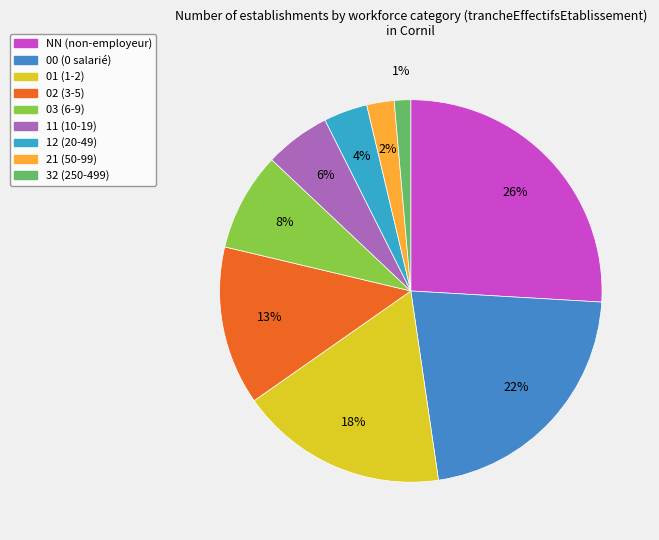

What is the largest slice in the pie chart?

NN